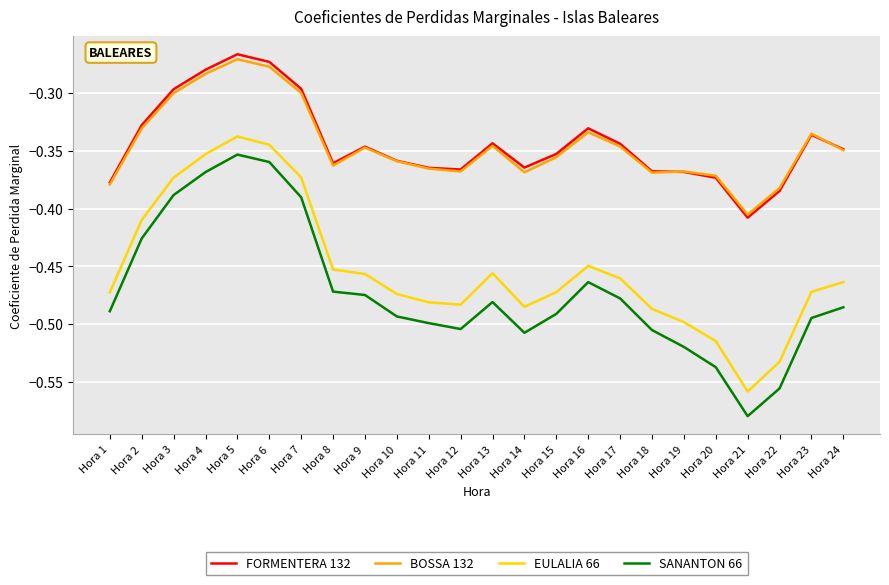

What is the total value across all series at Hora 10?

-1.7